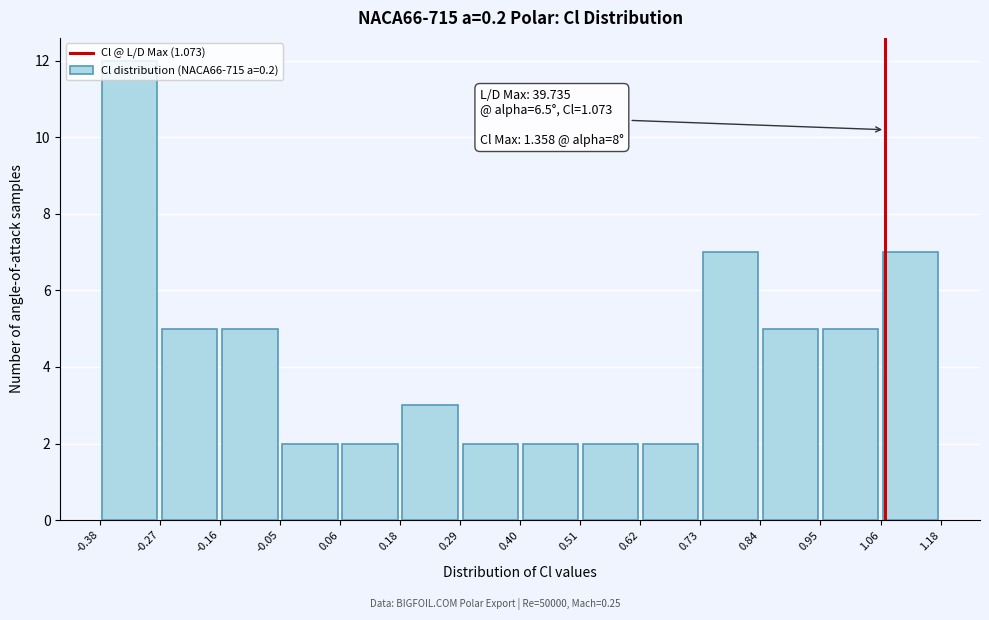

Over which range of the x-axis is the bar tallest?

-0.38 to -0.27